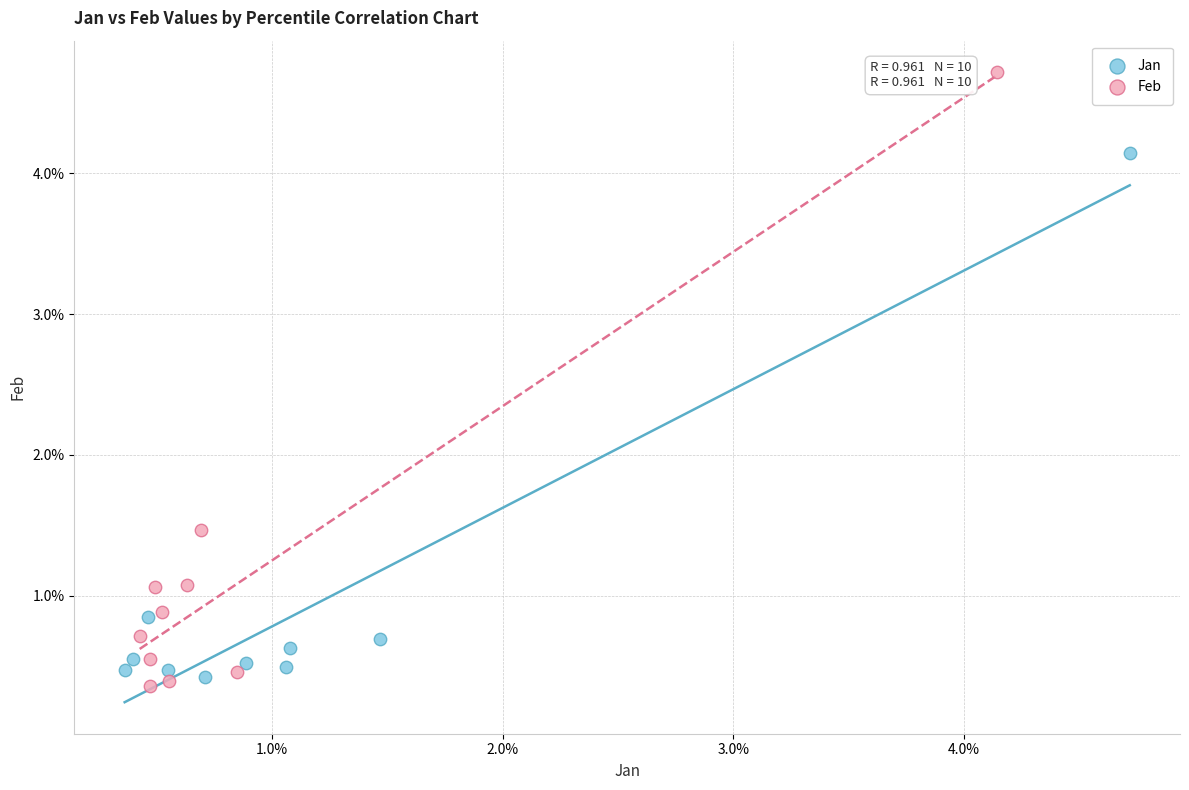

Which series has the largest Y range (max minus min)?

Feb